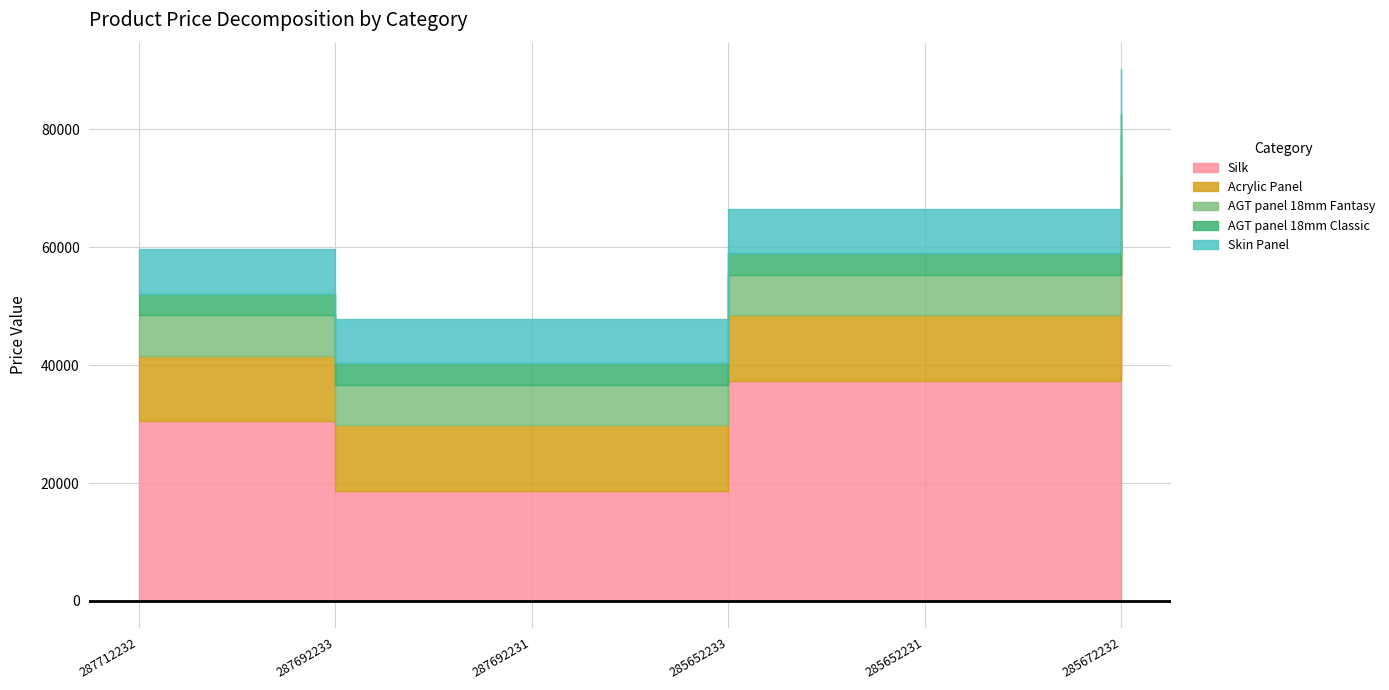

What is the average value of the Silk series?

33927.7